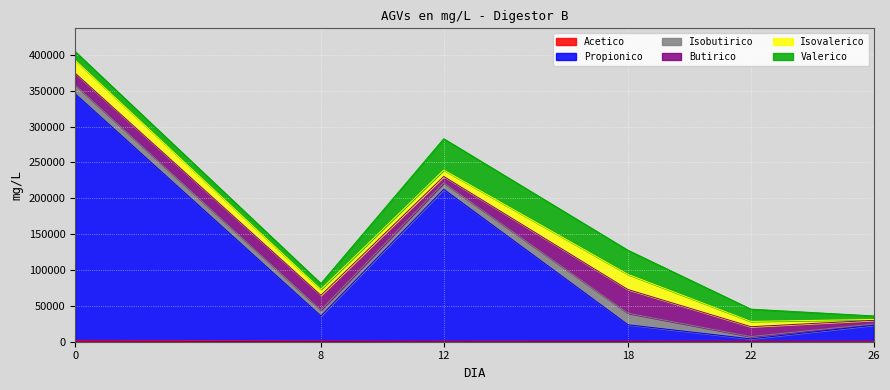

What is the minimum value for Isovalerico?

1167.5